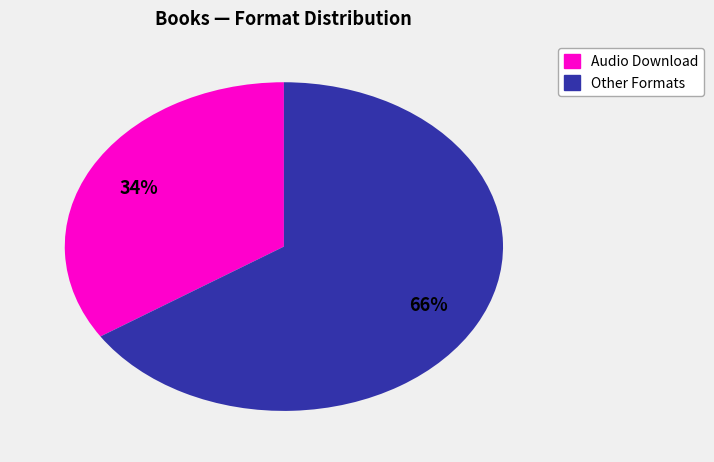

To the nearest percent, what is the difference between the largest and smallest slice percentages?

32%